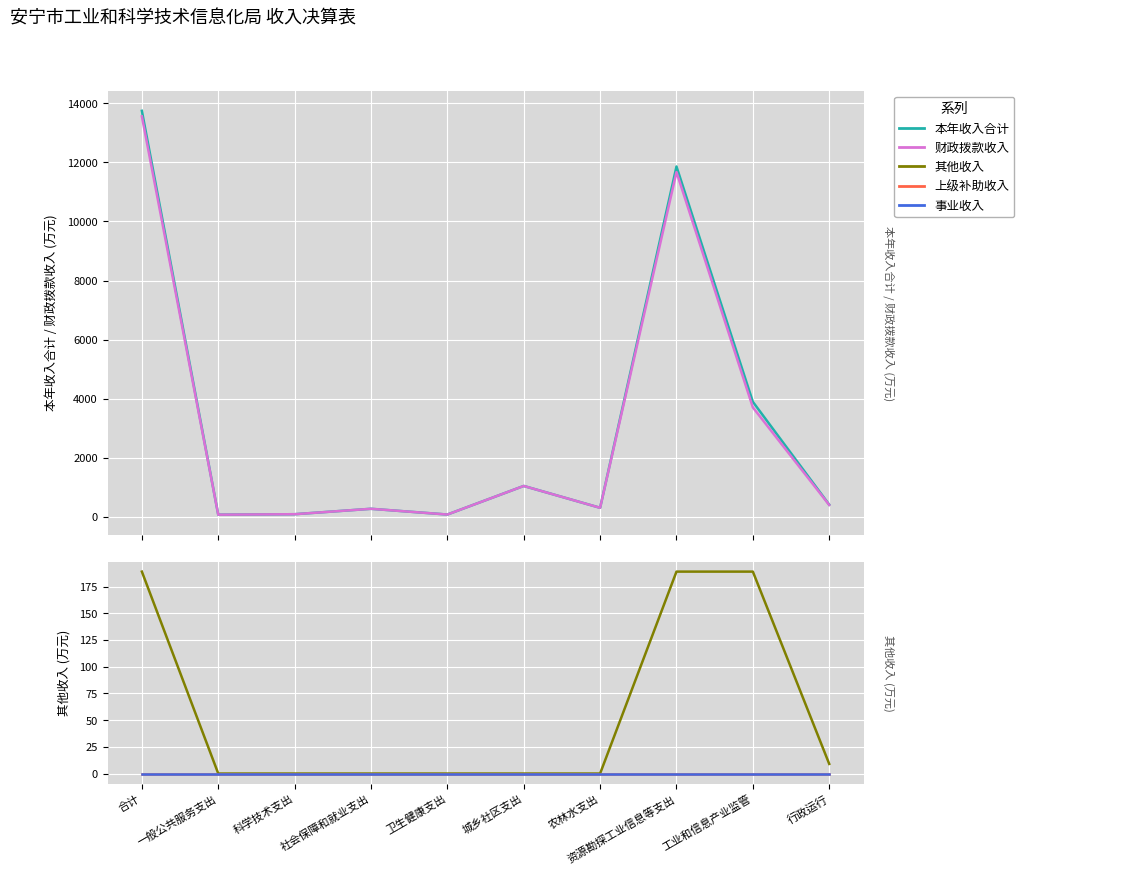

List the labels in order of 事业收入 value, largest first.

合计, 一般公共服务支出, 科学技术支出, 社会保障和就业支出, 卫生健康支出, 城乡社区支出, 农林水支出, 资源勘探工业信息等支出, 工业和信息产业监管, 行政运行